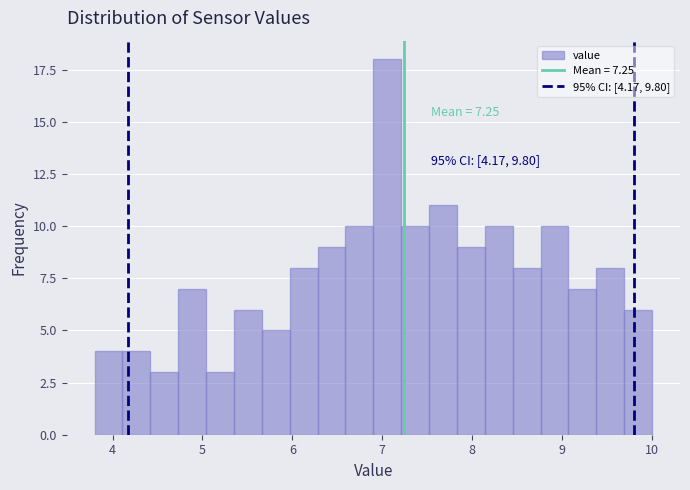

Around what value on the x-axis is the tallest bar? Give the approximate position of its centre, as read against the axis.

7.1